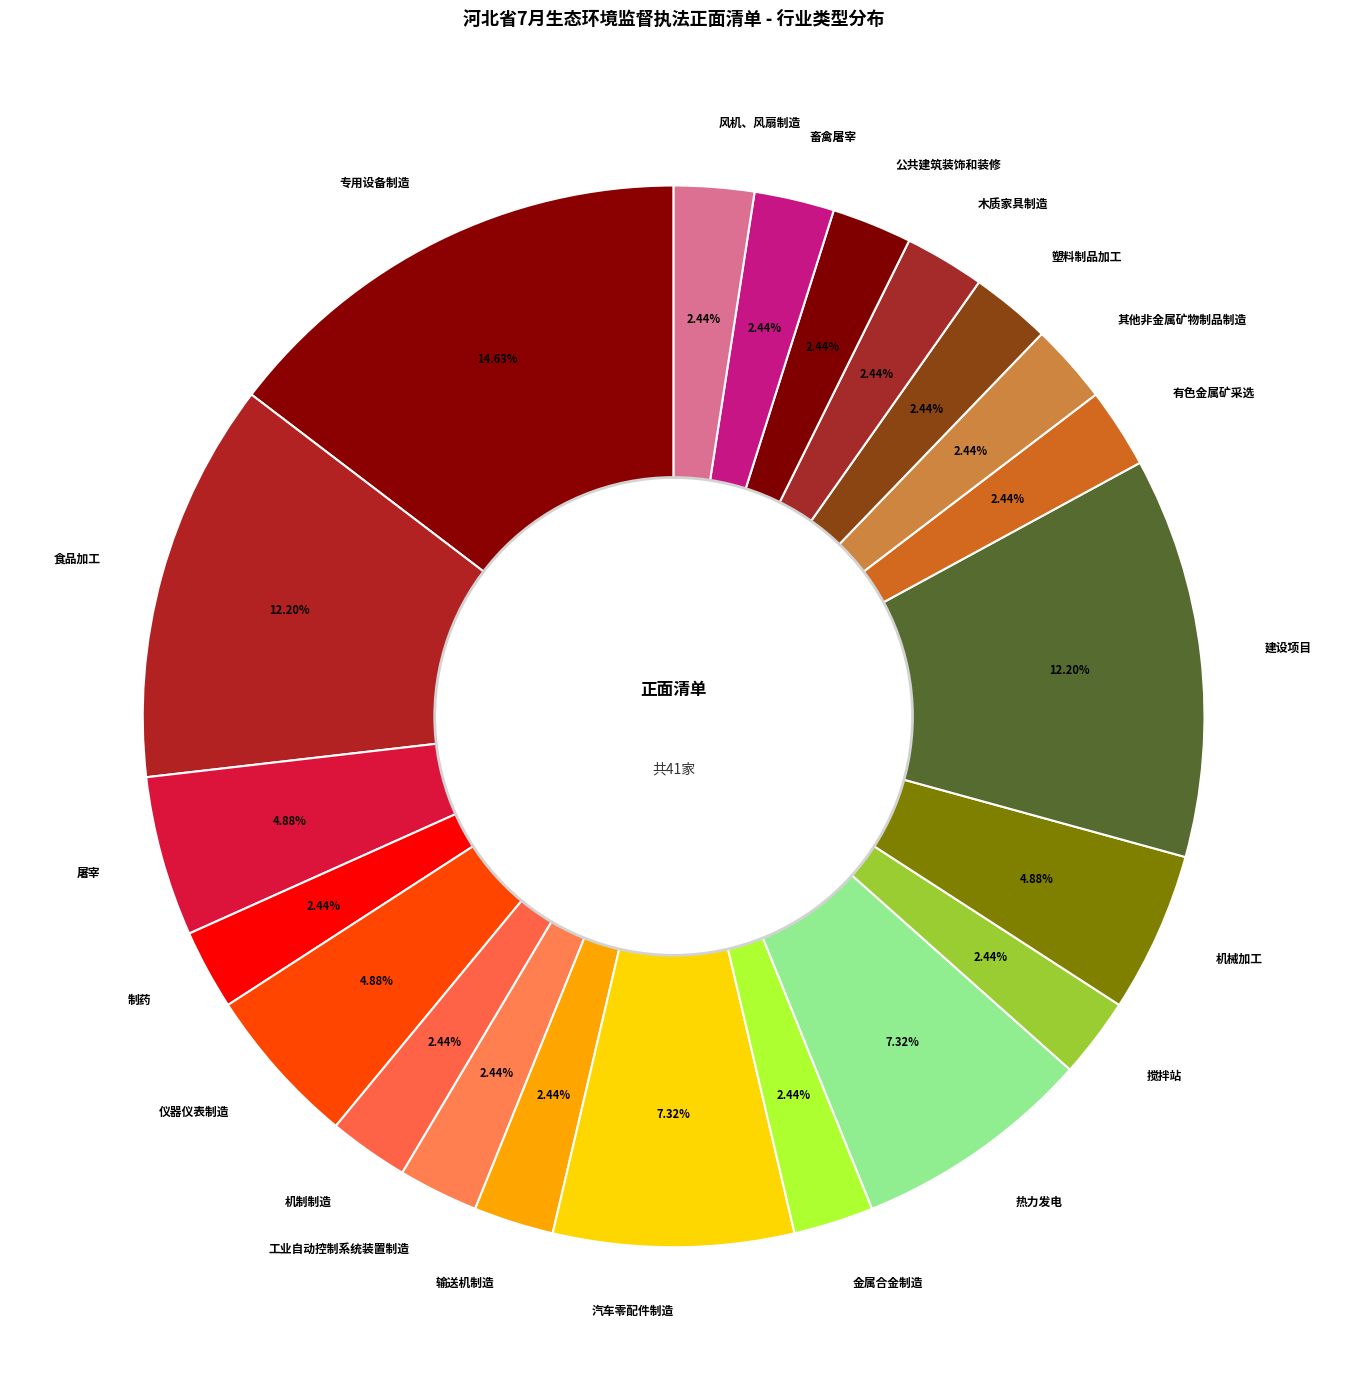

What percentage is the 制药 slice, to the nearest percent?

2%